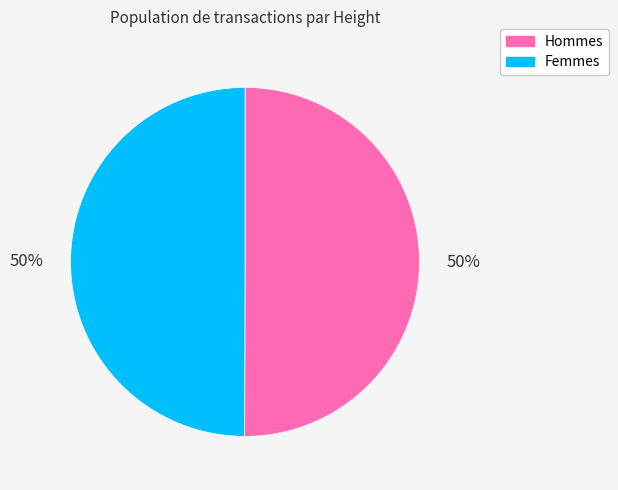

How many slices are in this pie chart?

2